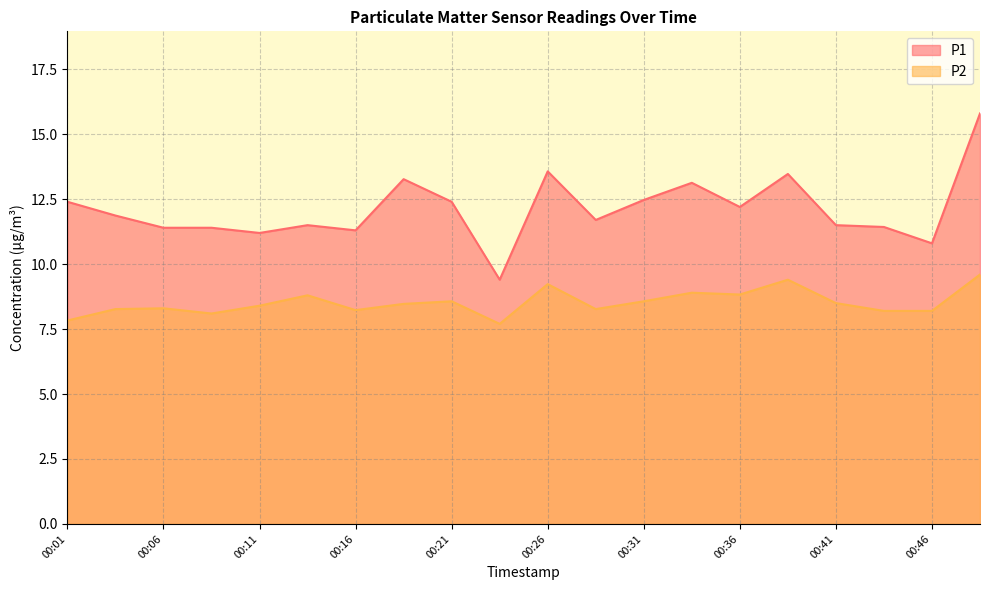

The P1 series shows 11.9 at 00:04. True or false?

True